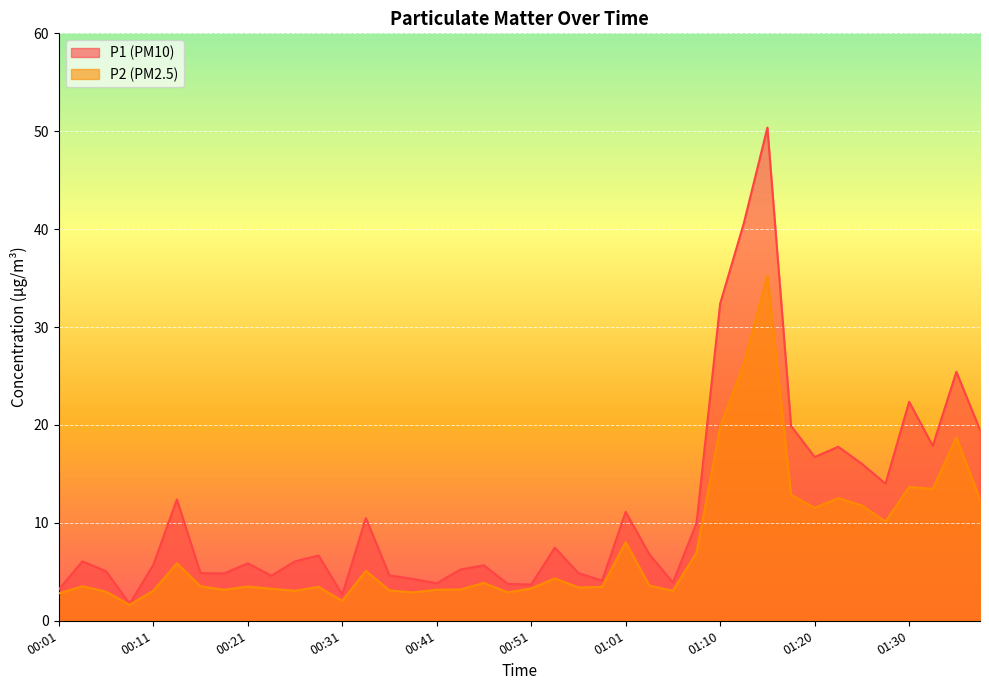

What are all the series names shown in the legend?

P1 (PM10), P2 (PM2.5)